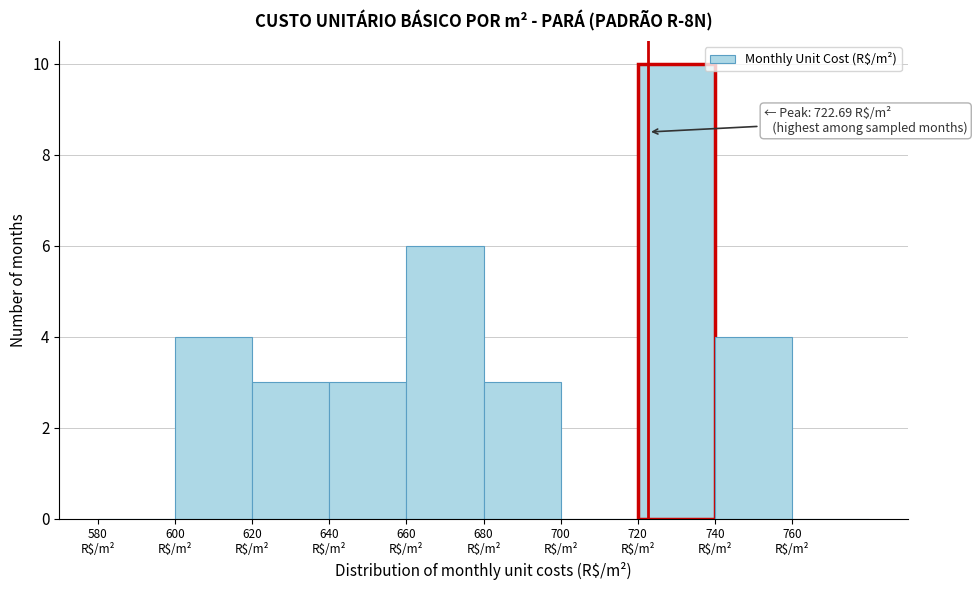

Over which range of the x-axis is the bar tallest?

720 to 740